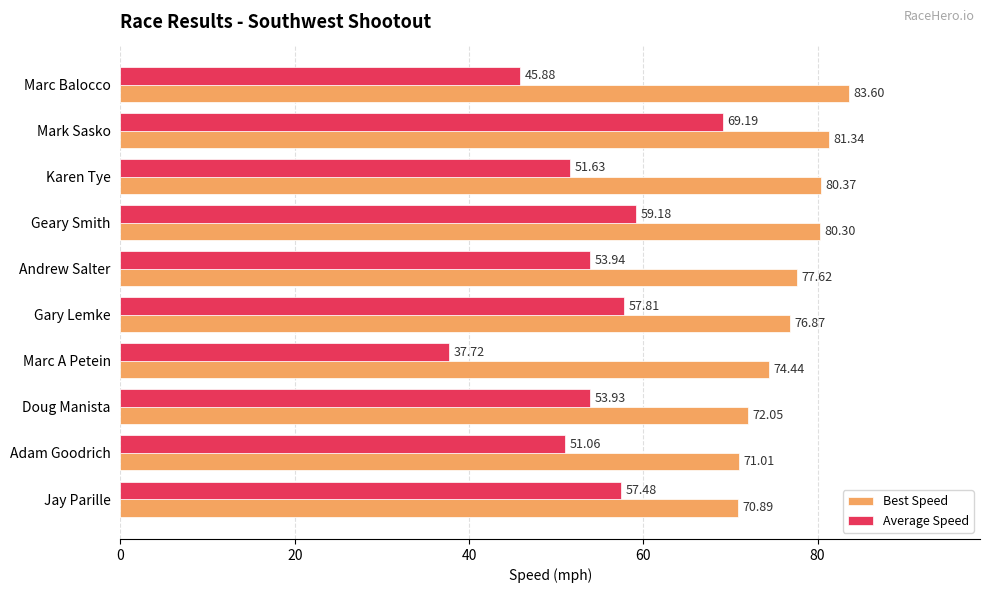

What is the sum of all Best Speed values?

768.5